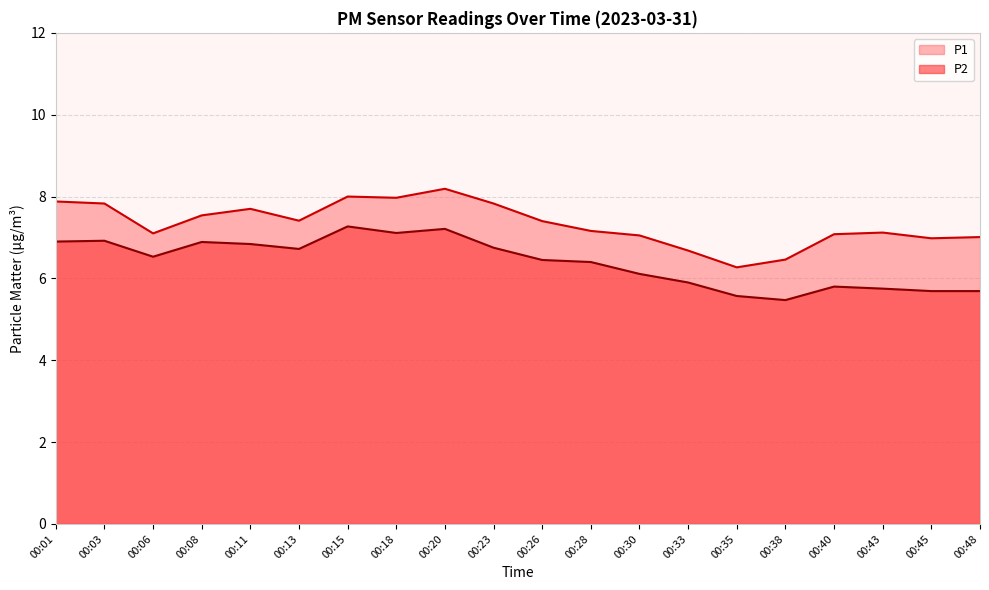

How many categories are shown in the chart?

20